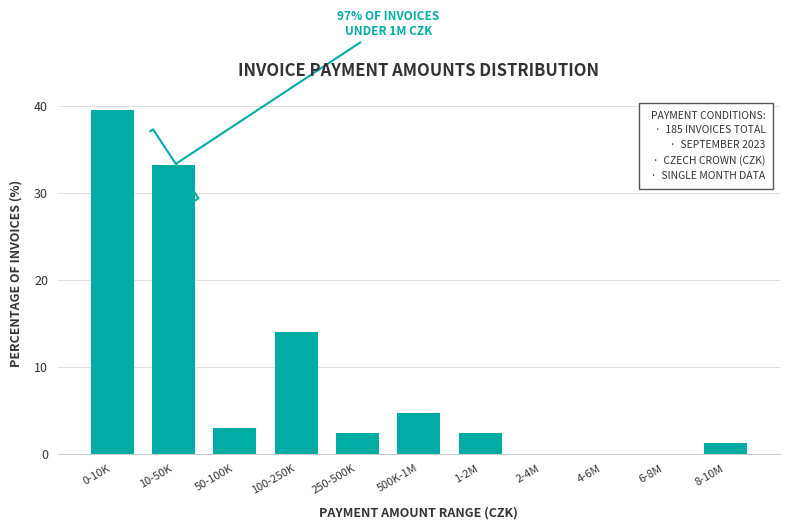

Reading left to right, extract all data points from this chart.

0-10K=39.5	10-50K=33.1	50-100K=2.9	100-250K=14.0	250-500K=2.3	500K-1M=4.7	1-2M=2.3	2-4M=0.0	4-6M=0.0	6-8M=0.0	8-10M=1.2